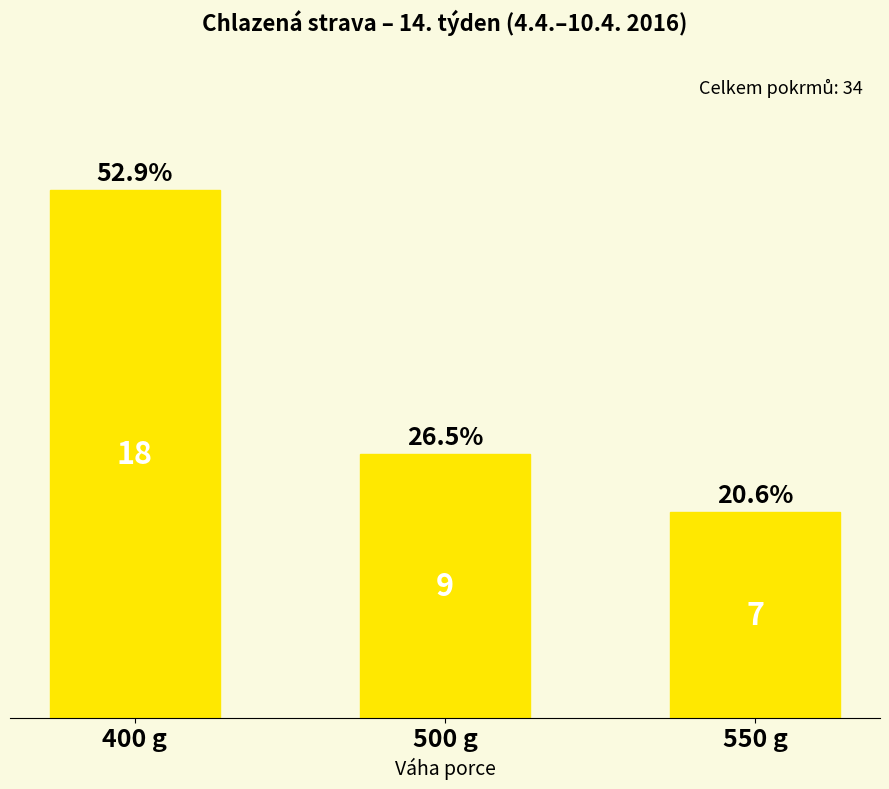

What is the difference between the values at 400 g and 500 g?

26.5